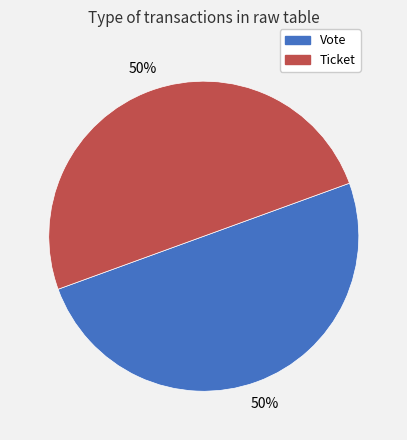

What is the ratio of the value at Vote to the value at Ticket?

1.0